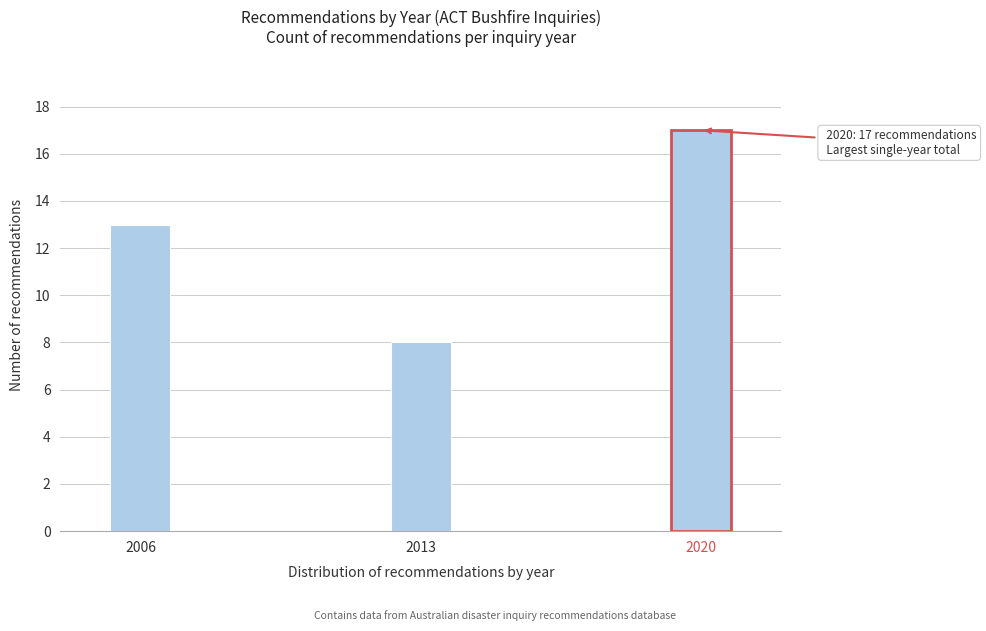

Reading right to left, extract all data points from this chart.

2020=17	2013=8	2006=13